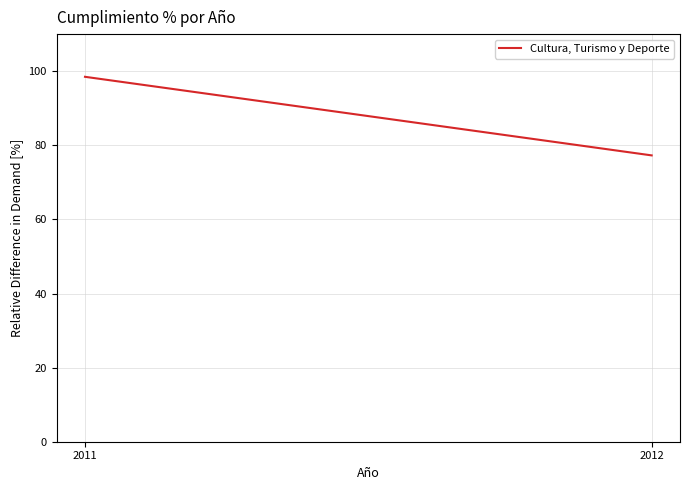

Which category has the lowest value across all series?

2012